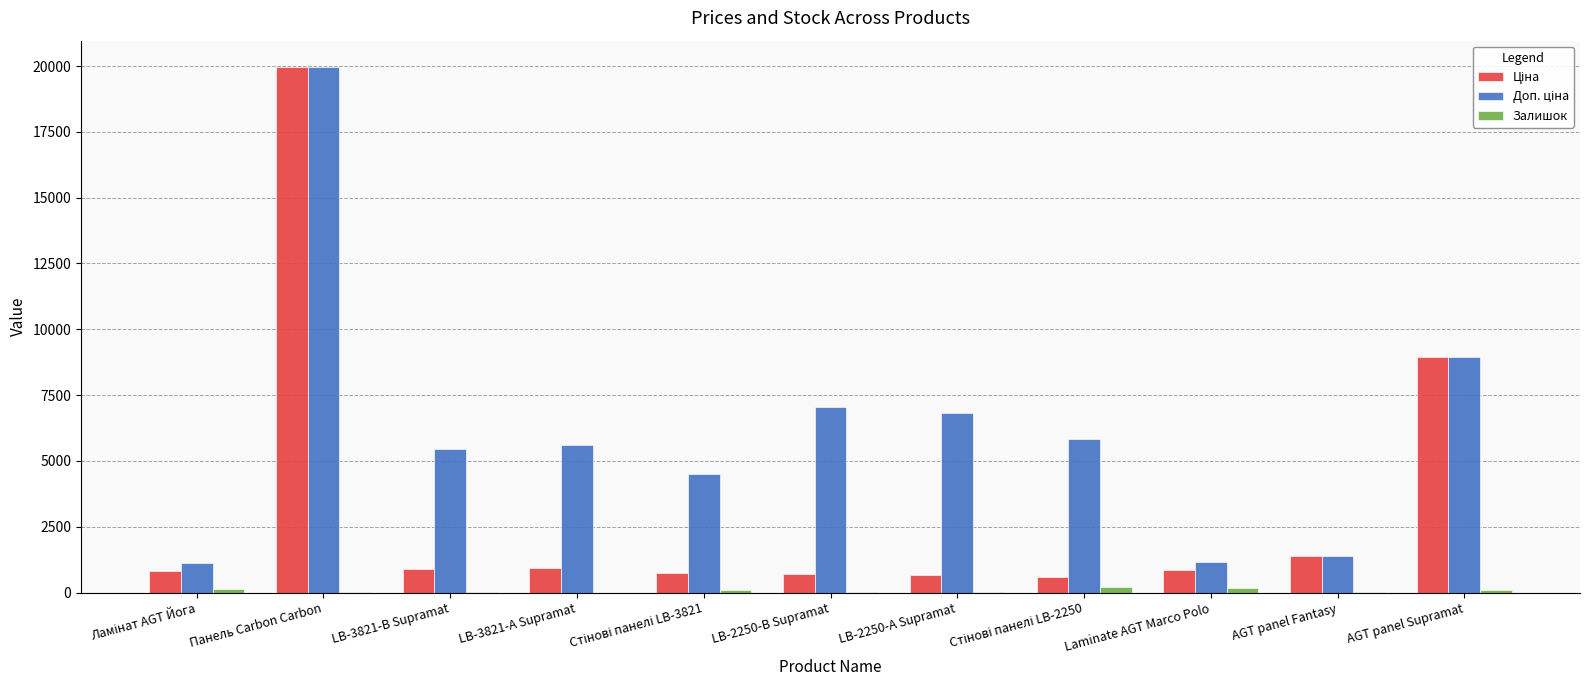

Which label corresponds to the largest value in the chart?

Панель Carbon Carbon